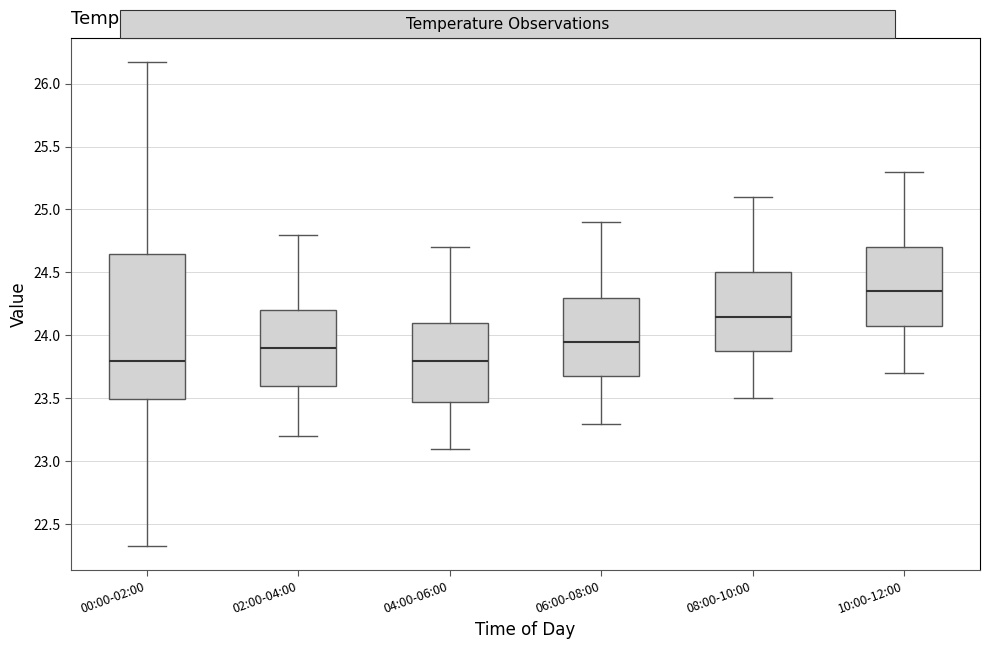

Where does the median line of the box for 06:00-08:00 sit on the y-axis? The values are not printed on the chart, so give them approximately, as read against the axis.

23.95